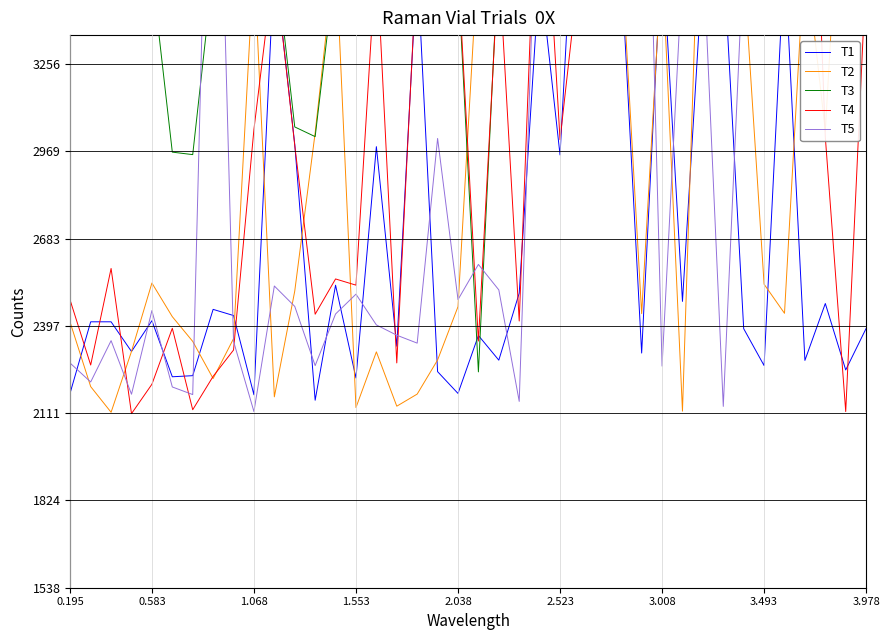

Reading left to right, what are all the values shown in this chart?

T1: 2178.3	2409.9	2409.9	2312.5	2413.5	2229.7	2233.3	2450.7	2430.5	2170.6	3594.0	2992.1	2152.8	2530.0	2225.8	2984.2	2329.9	3586.0	2246.5	2175.1	2365.1	2284.2	2503.9	3564.0	2957.1	4195.3	3614.9	3570.1	2307.5	3648.0	2476.8	3577.1	3619.2	2387.4	2266.4	3610.5	2283.4	2469.9	2252.1	2388.2
T2: 2406.6	2197.5	2113.3	2312.9	2537.1	2426.8	2345.7	2223.9	2354.8	3595.2	2163.9	2510.6	3029.3	3634.6	2128.8	2311.4	2133.3	2172.9	2284.7	2459.5	3631.3	5401.2	3648.4	4835.6	4169.8	4756.2	3621.1	3619.4	2436.6	3605.8	2117.0	4184.0	3562.8	3570.3	2533.2	2437.8	3631.1	3035.1	4210.1	4153.0
T3: 4158.8	4208.3	3576.0	3637.2	3555.6	2966.3	2958.1	3563.0	3592.4	3617.8	3638.8	3048.9	3017.1	3580.0	4755.9	5366.4	4224.8	3558.5	3562.9	3551.4	2245.7	3633.4	4236.8	3583.4	4239.9	4225.1	3605.6	3563.2	3577.2	3580.8	3630.5	3575.9	3575.2	3626.7	3572.8	3588.8	3648.9	3642.2	3559.4	3570.0
T4: 2479.3	2268.3	2584.8	2108.8	2205.1	2388.7	2121.7	2231.0	2317.4	3040.9	3590.4	2988.3	2434.8	2550.4	2530.1	3620.8	2275.1	3612.5	4205.9	3573.1	2346.8	3591.7	2412.5	4155.4	3007.1	3604.4	3647.2	3582.0	4165.4	3576.3	3553.8	4172.1	4810.6	4844.6	4190.8	4221.4	4795.0	3015.4	2115.7	3562.8
T5: 2274.1	2212.6	2348.2	2172.4	2446.8	2196.3	2171.4	4821.5	2346.1	2115.5	2527.3	2460.5	2266.3	2435.6	2500.6	2399.7	2366.0	2340.0	3011.2	2482.7	2598.0	2514.5	2149.0	4155.0	4188.5	4769.6	4757.9	4246.2	4798.9	2264.7	3570.7	3641.9	2132.6	3626.0	3594.6	3577.8	3647.5	3570.4	4211.1	3648.8